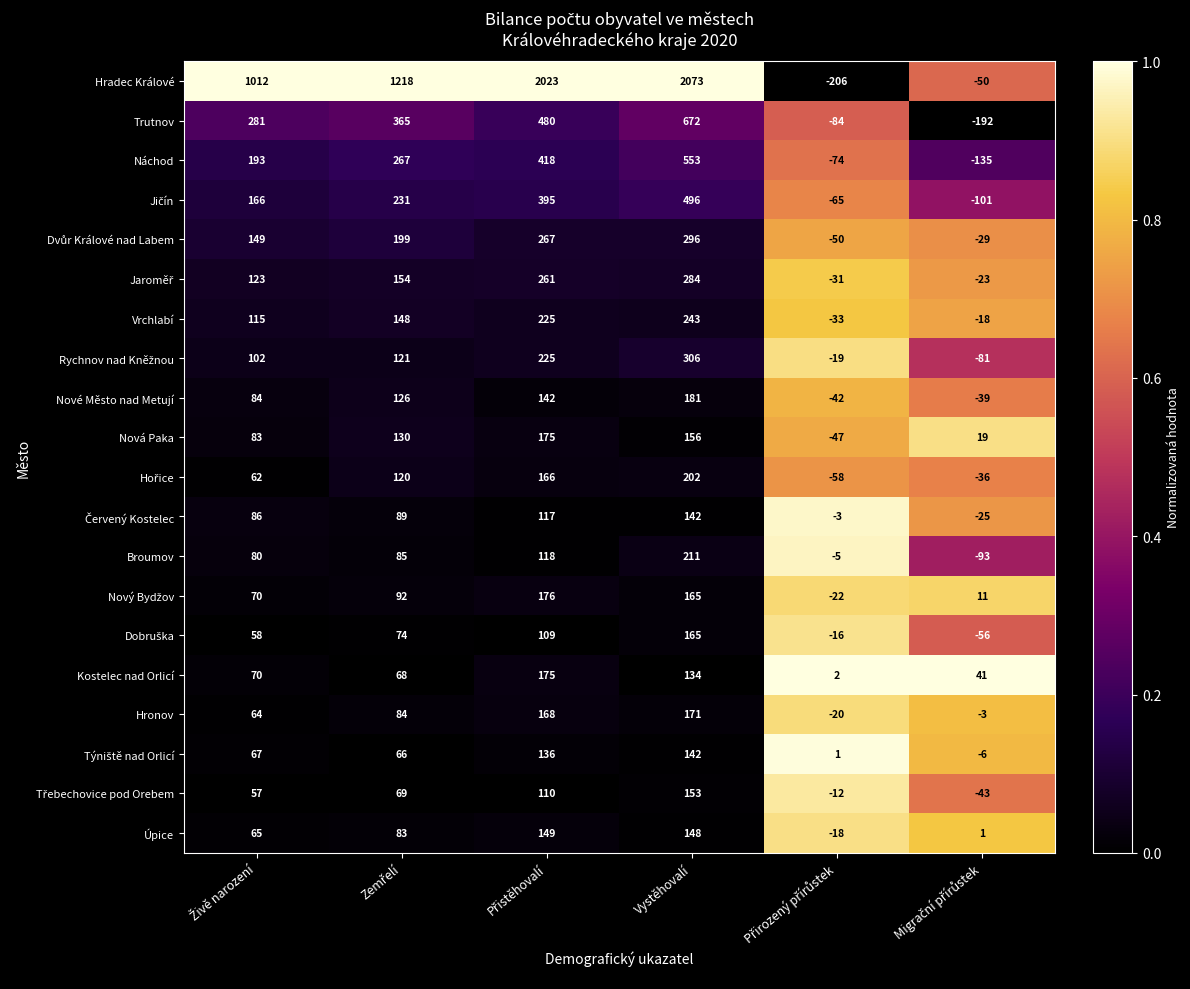

What is the minimum value shown in the chart?

-206